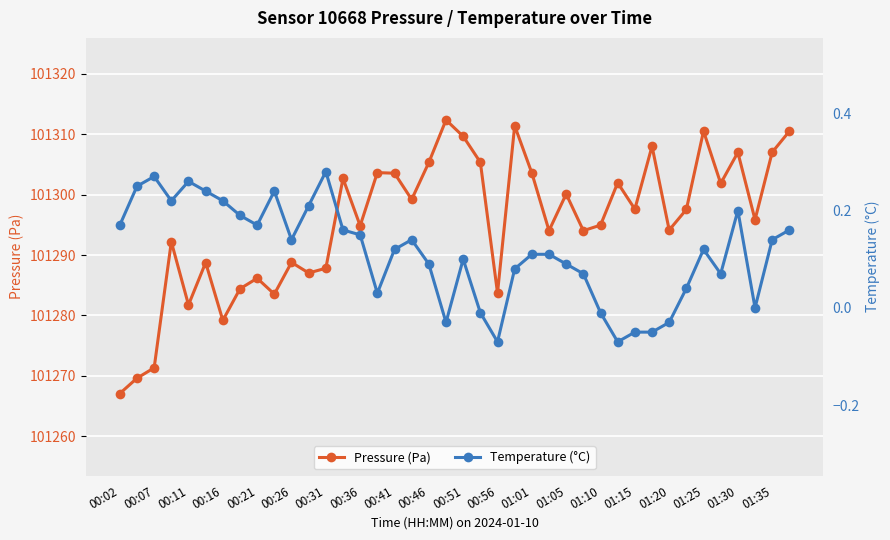

Reading right to left, what are all the values shown in this chart?

Pressure (Pa): 101310.5	101307.0	101295.8	101307.0	101301.8	101310.5	101297.5	101294.1	101308.0	101297.6	101301.9	101294.9	101294.0	101300.1	101294.0	101303.6	101311.4	101283.7	101305.3	101309.6	101312.3	101305.3	101299.2	101303.5	101303.6	101294.8	101302.7	101287.8	101287.0	101288.8	101283.5	101286.2	101284.4	101279.2	101288.8	101281.8	101292.2	101271.3	101269.6	101267.1
Temperature (°C): 0.2	0.1	0.0	0.2	0.1	0.1	0.0	-0.0	-0.1	-0.1	-0.1	-0.0	0.1	0.1	0.1	0.1	0.1	-0.1	-0.0	0.1	-0.0	0.1	0.1	0.1	0.0	0.1	0.2	0.3	0.2	0.1	0.2	0.2	0.2	0.2	0.2	0.3	0.2	0.3	0.2	0.2